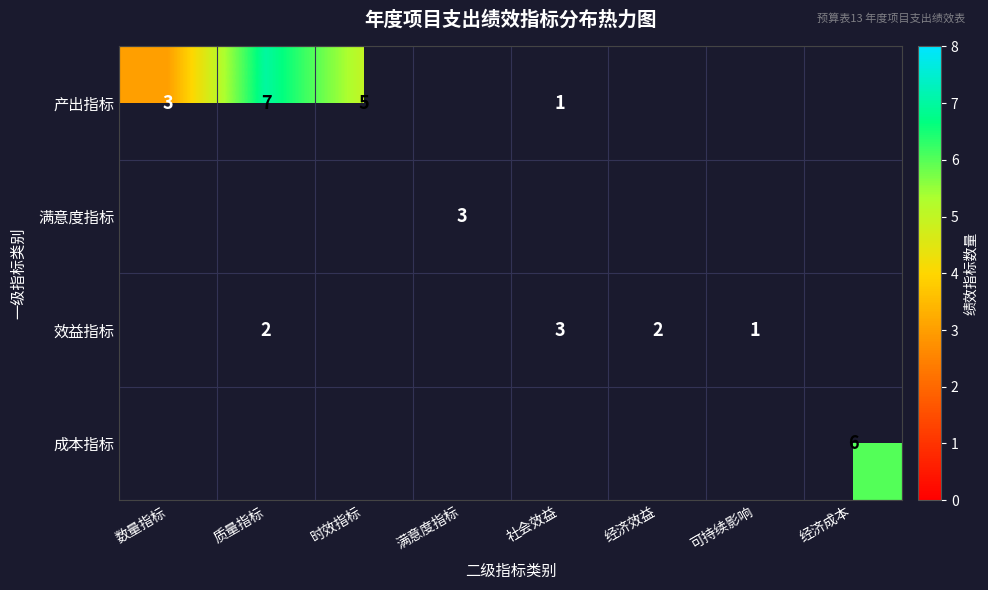

Which category has the highest value across all series?

质量指标